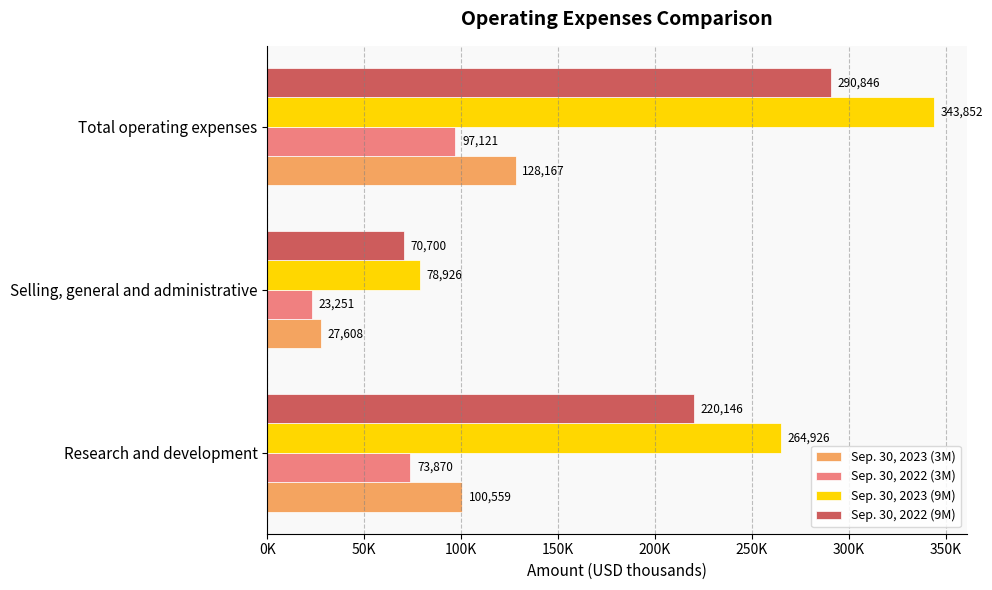

Which label corresponds to the smallest value in the chart?

Selling, general and administrative